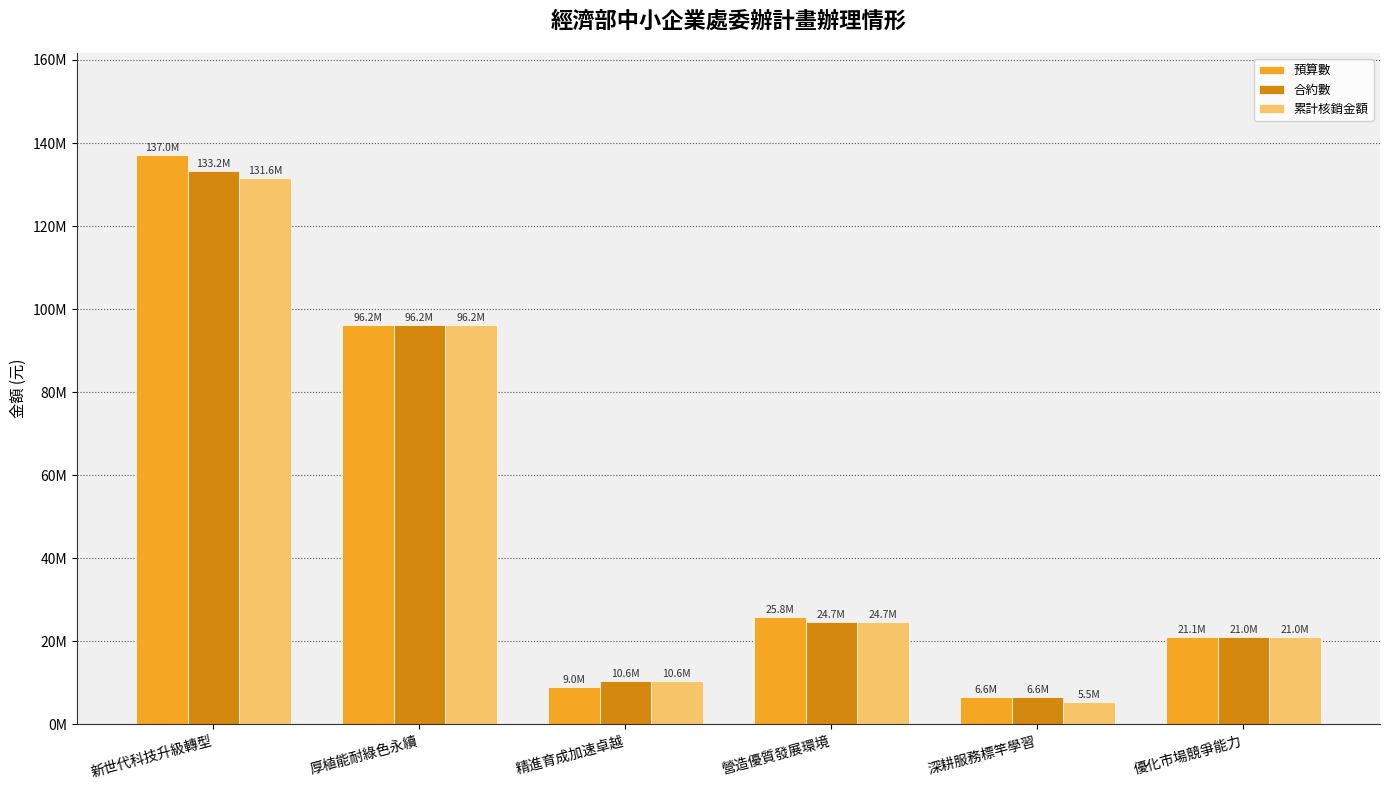

Rank the categories by 預算數 value from lowest to highest.

深耕服務標竿學習, 精進育成加速卓越, 優化市場競爭能力, 營造優質發展環境, 厚植能耐綠色永續, 新世代科技升級轉型